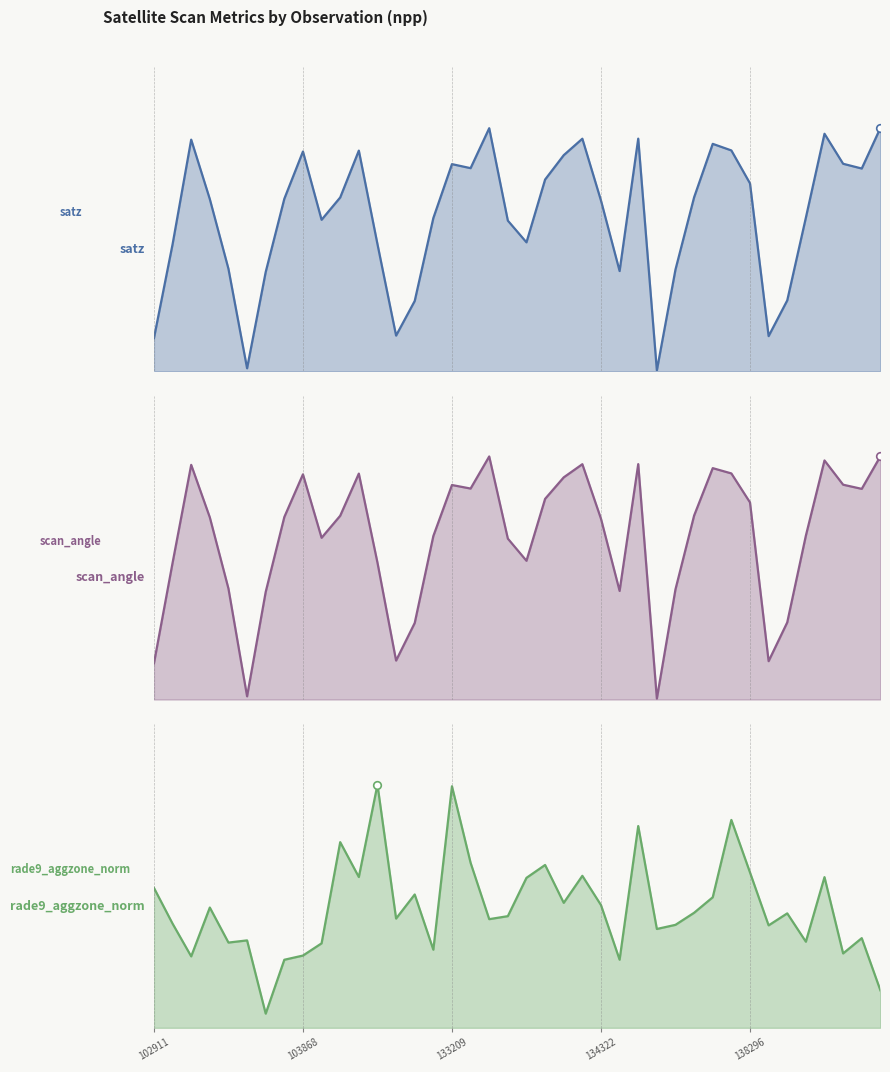

What are all the series names shown in the legend?

satz, scan_angle, rade9_aggzone_norm